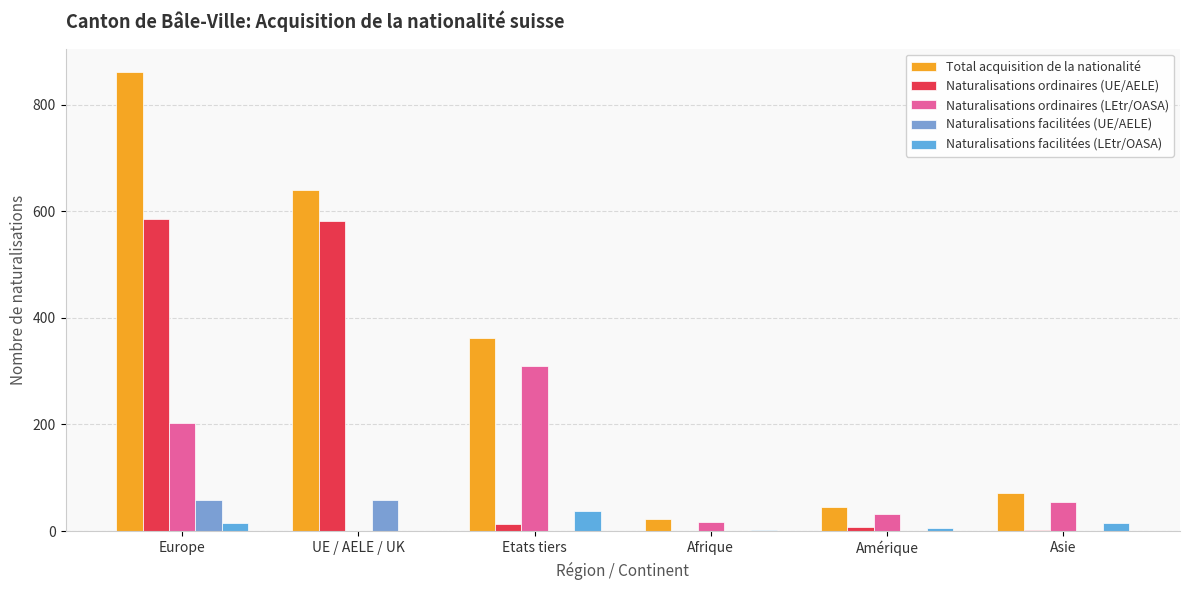

At how many categories does at least one series exceed 138?

3